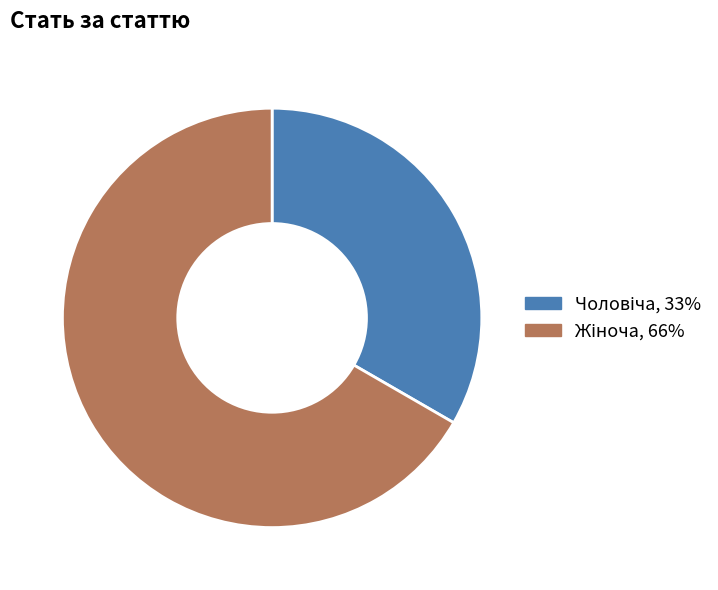

How many slices are in this pie chart?

2